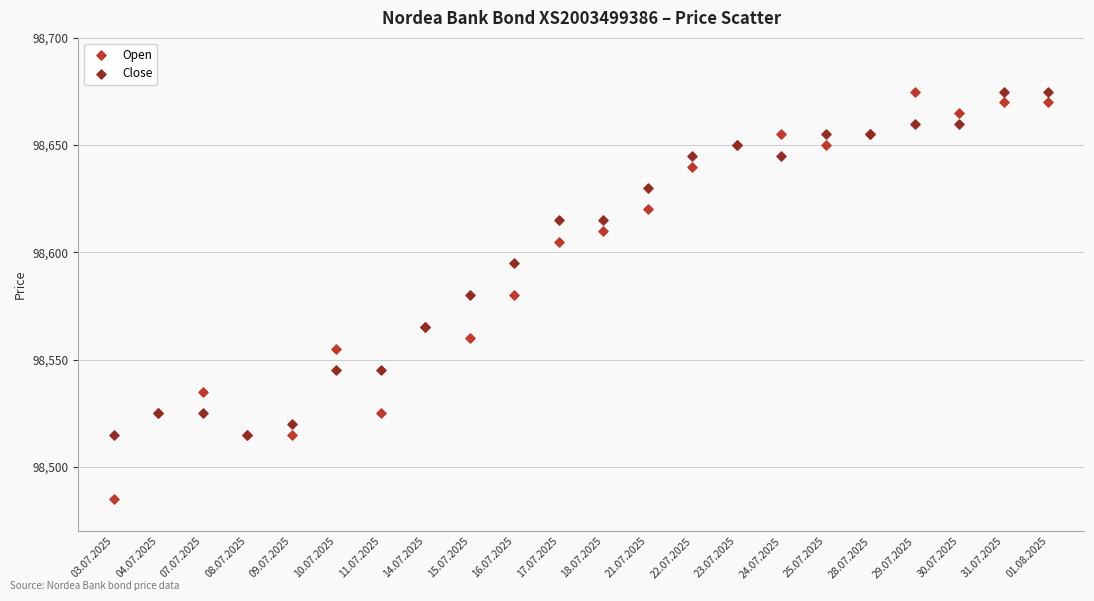

Which series has the widest spread of Y values?

Open